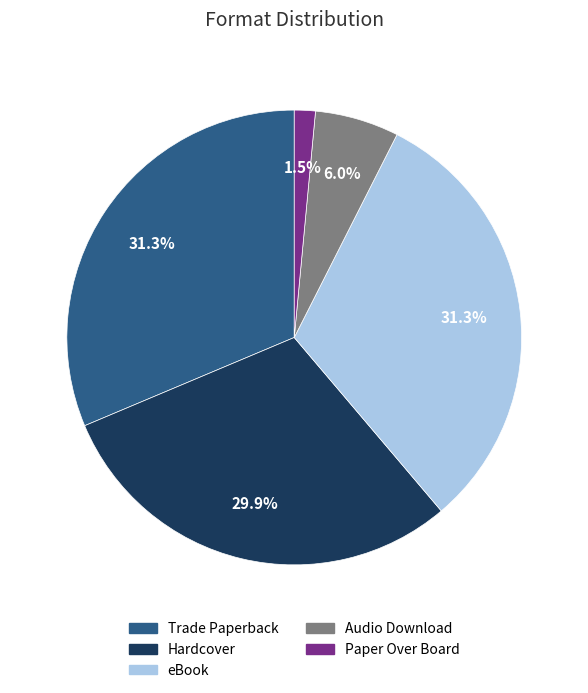

Is there any slice that represents more than half of the pie?

No